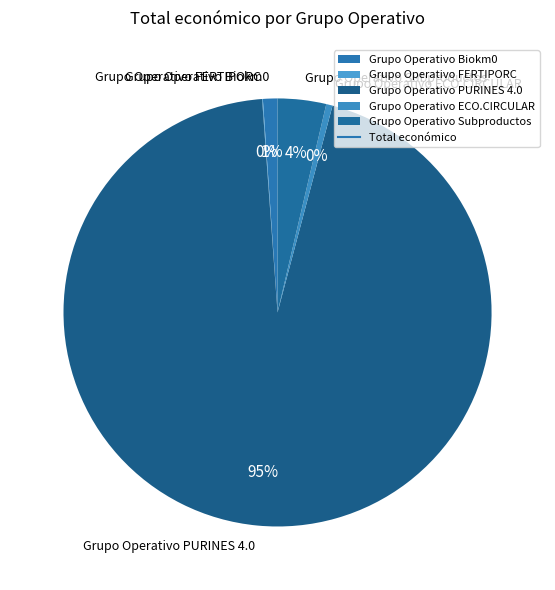

To the nearest percent, what is the average slice percentage?

20%